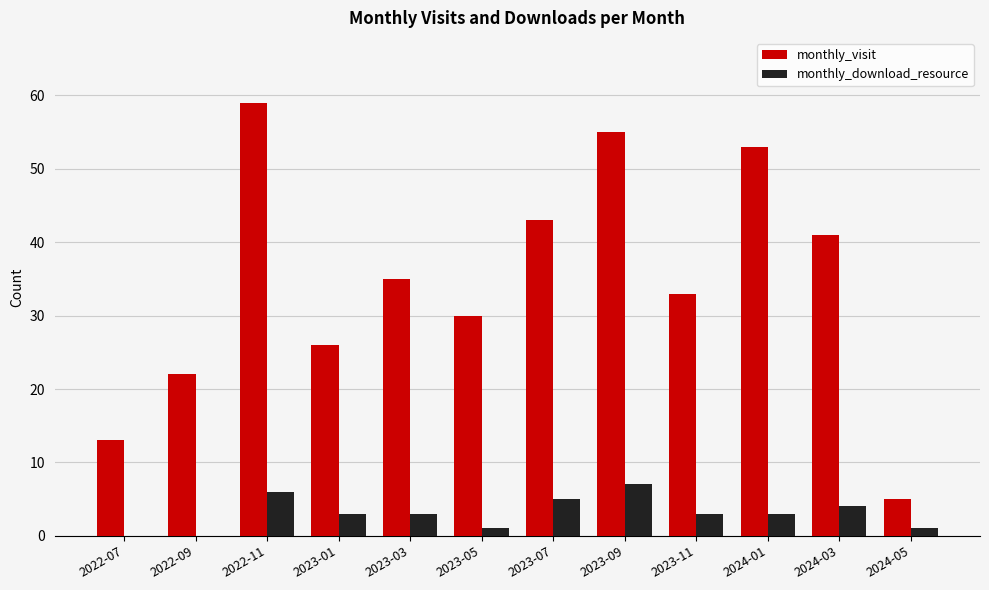

What is the maximum value for monthly_visit?

59